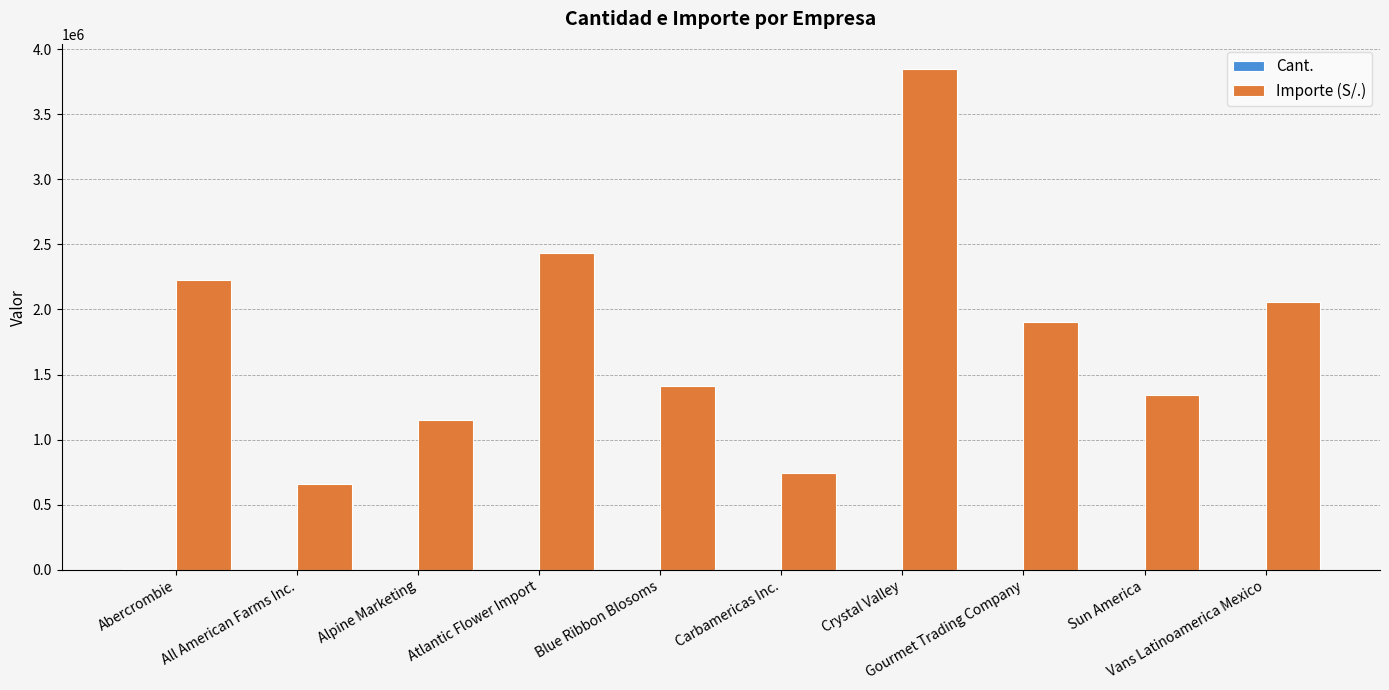

Which series has the largest total across all categories?

Importe (S/.)